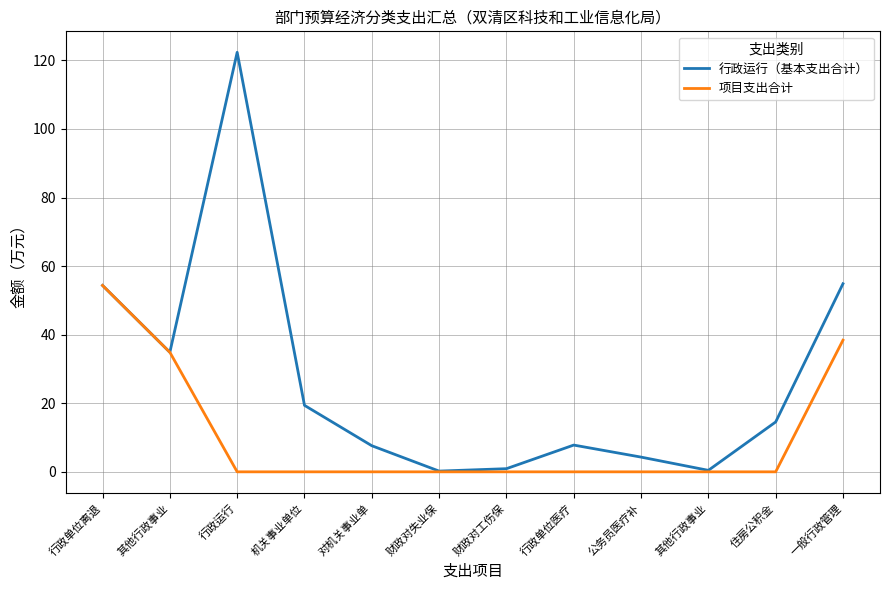

What is the spread (max minus min) of values at 一般行政管理?

16.5